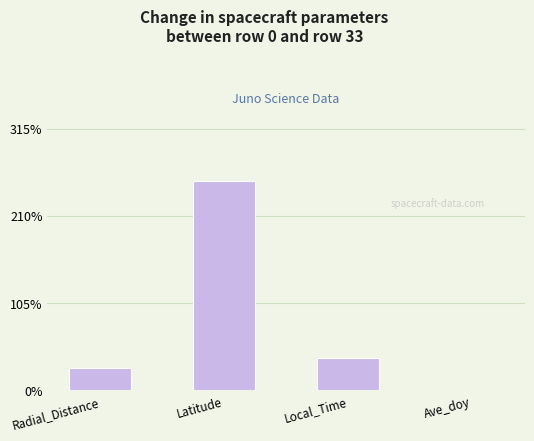

Are the bars grouped side by side (vs. stacked)?

Yes